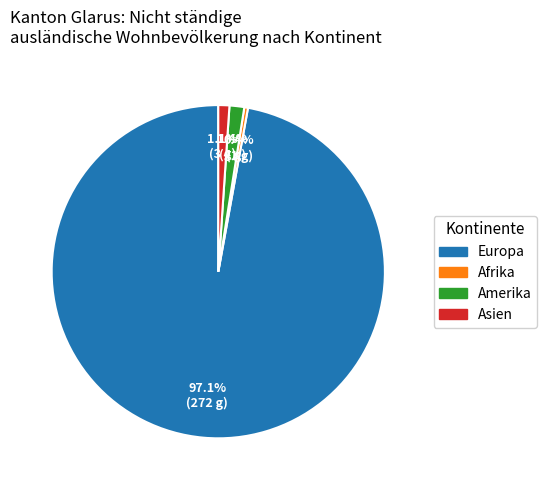

Does any single category account for the majority?

Yes